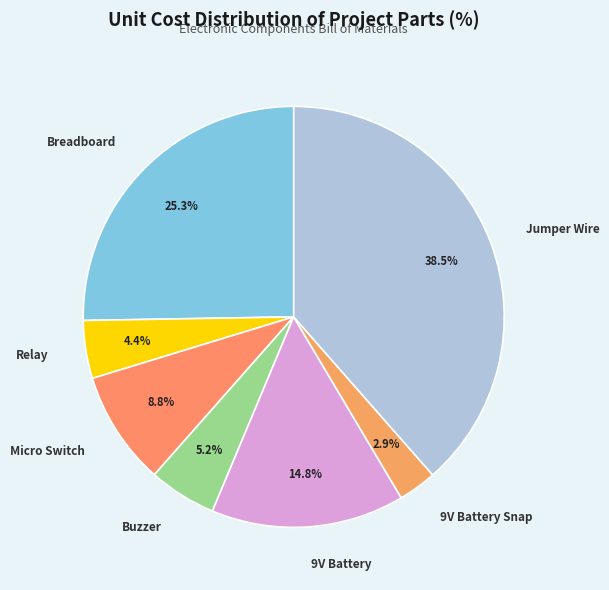

Which category has the biggest portion of the pie?

Jumper Wire